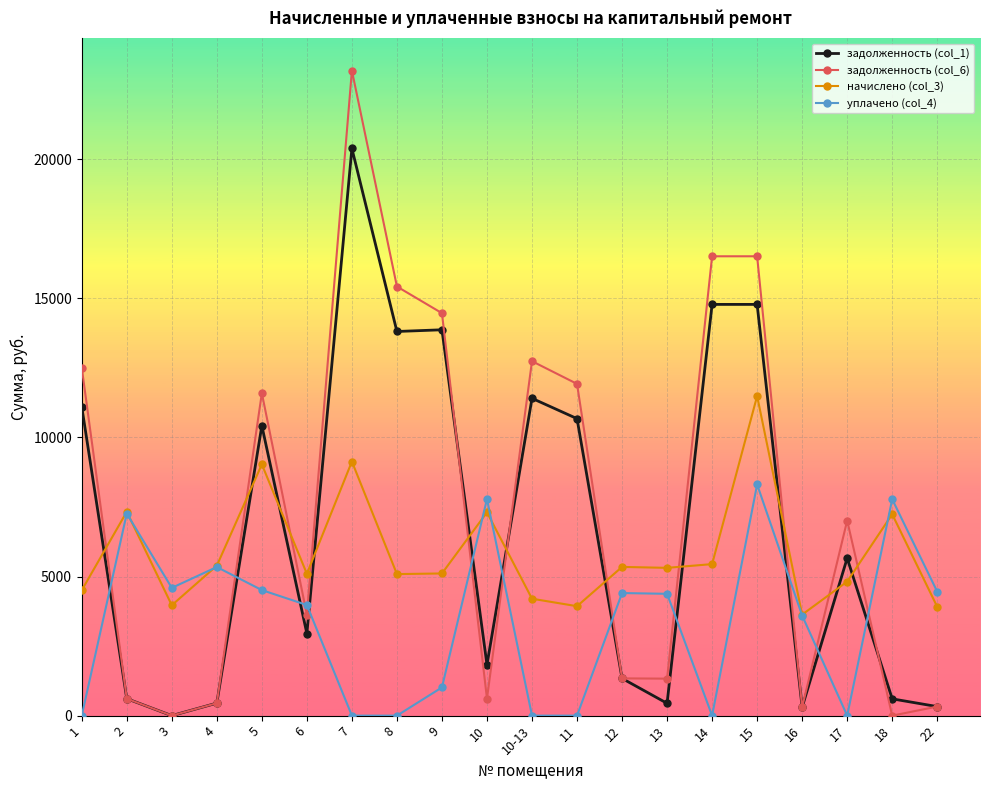

What are all the series names shown in the legend?

задолженность (col_1), задолженность (col_6), начислено (col_3), уплачено (col_4)